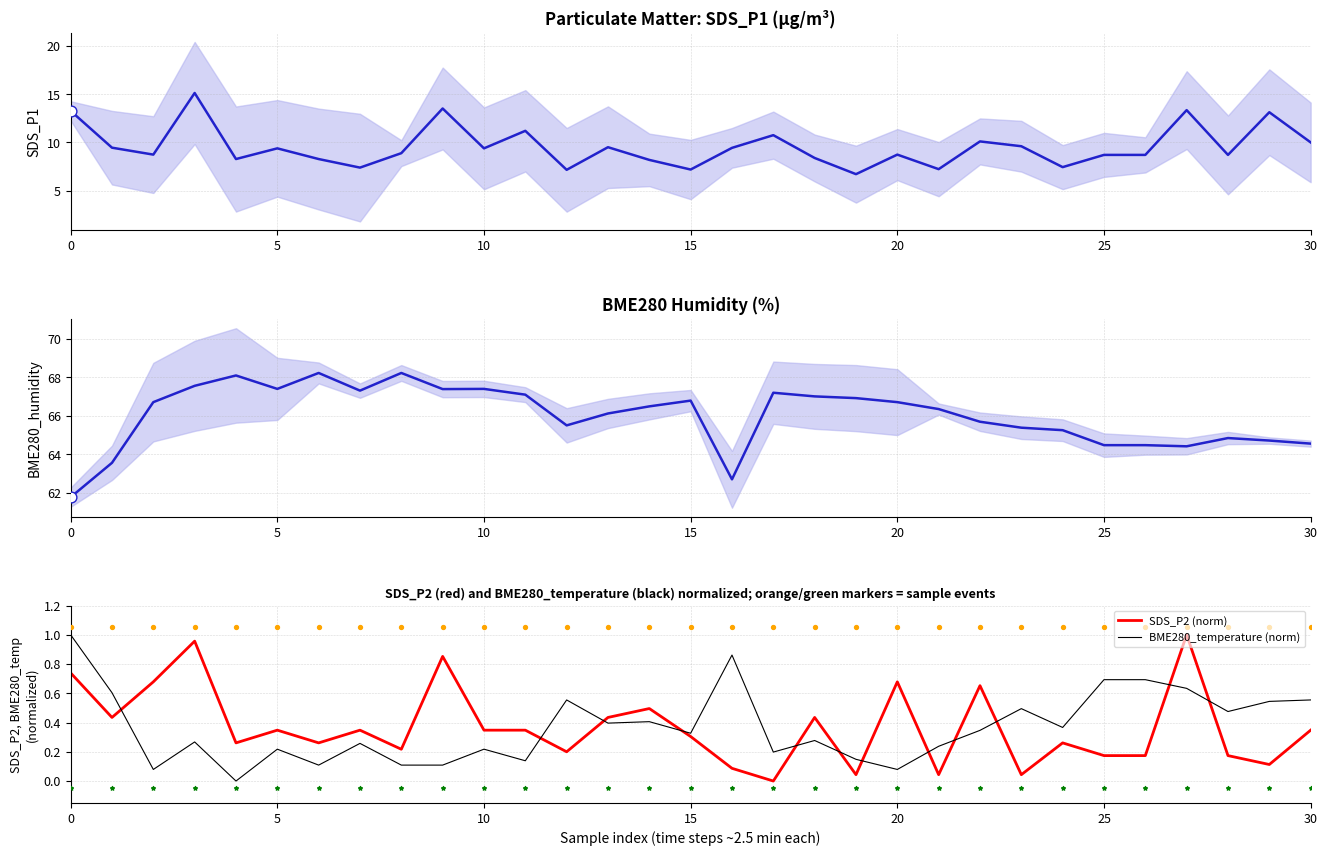

At how many categories does at least one series exceed 57?

31